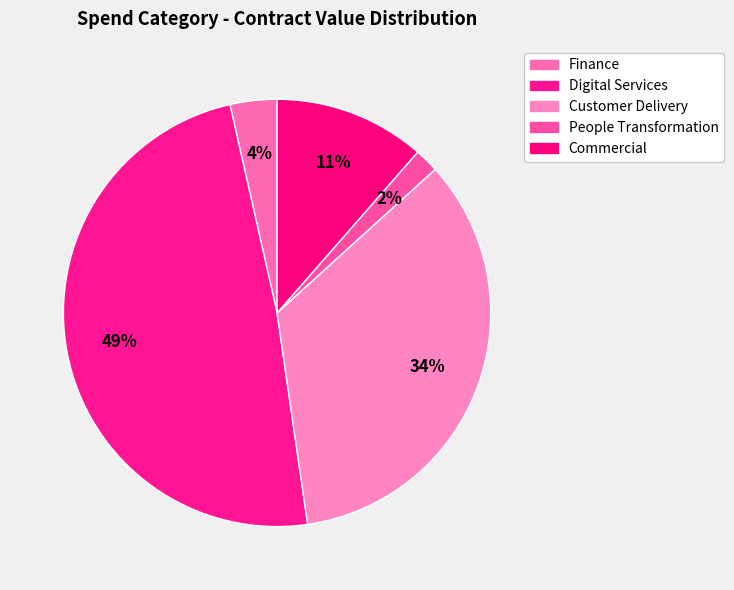

Is there any slice that represents more than half of the pie?

No